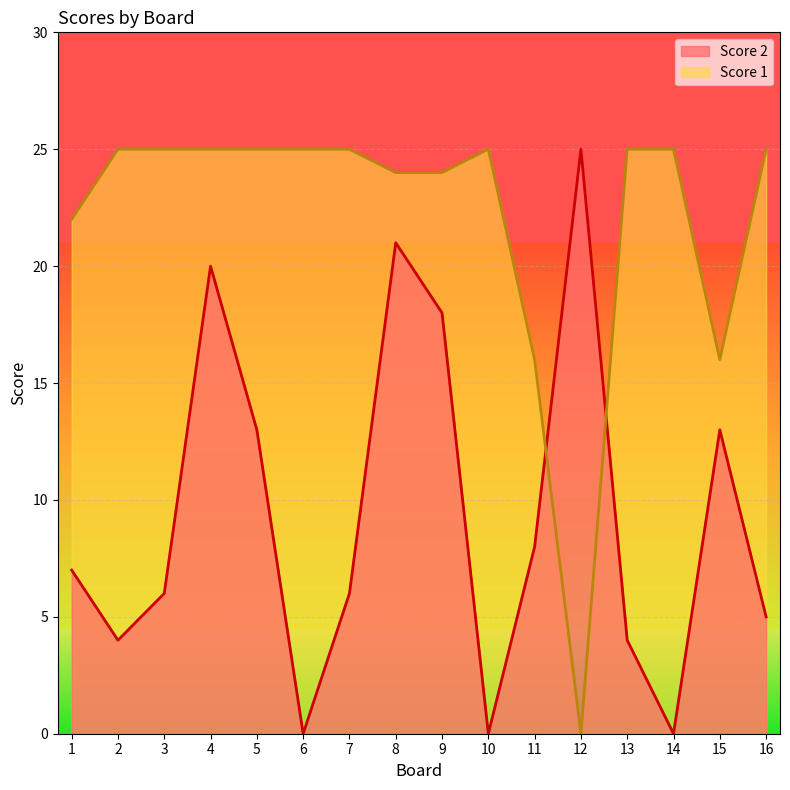

Is the value of Score 1 at 4 greater than the value of Score 2 at 10?

Yes